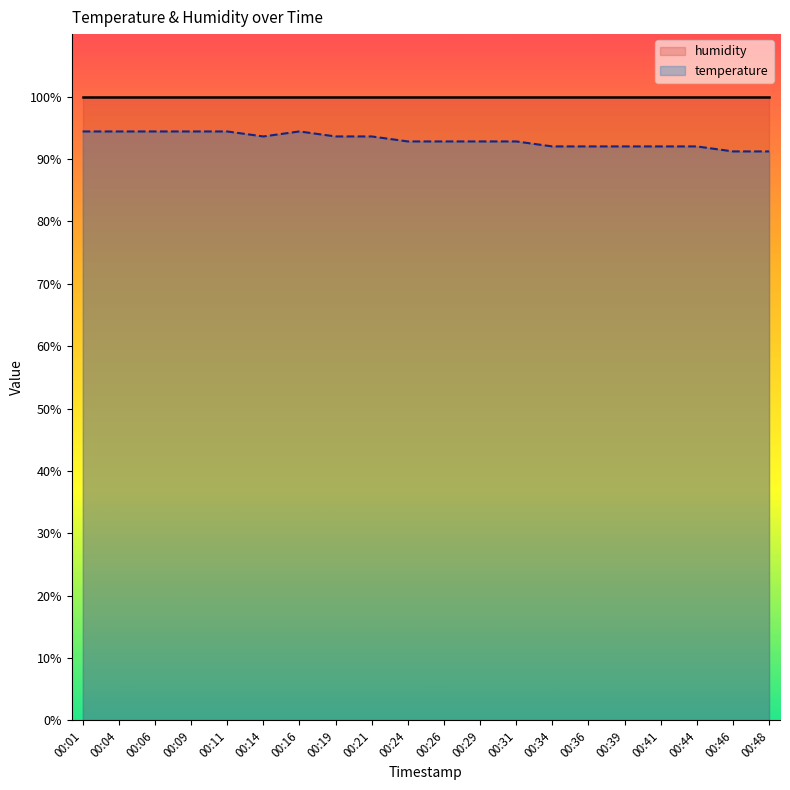

Which has a higher value, 00:31 or 00:04?

00:04